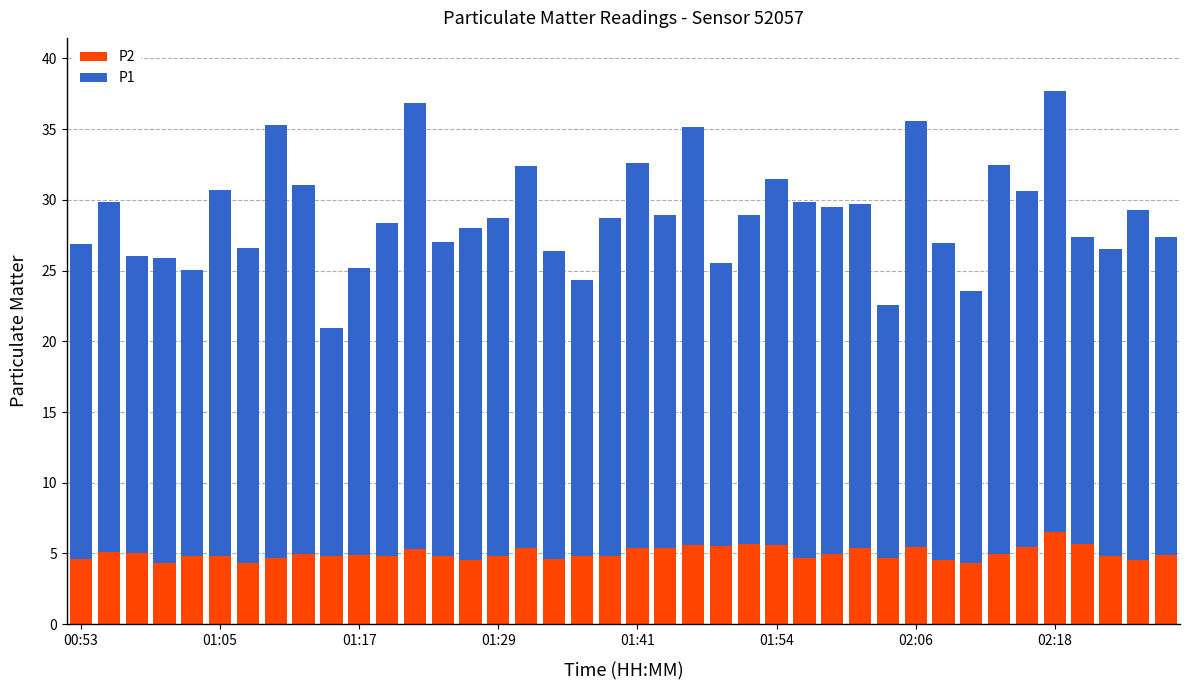

What is the sum of all P2 values?

200.5